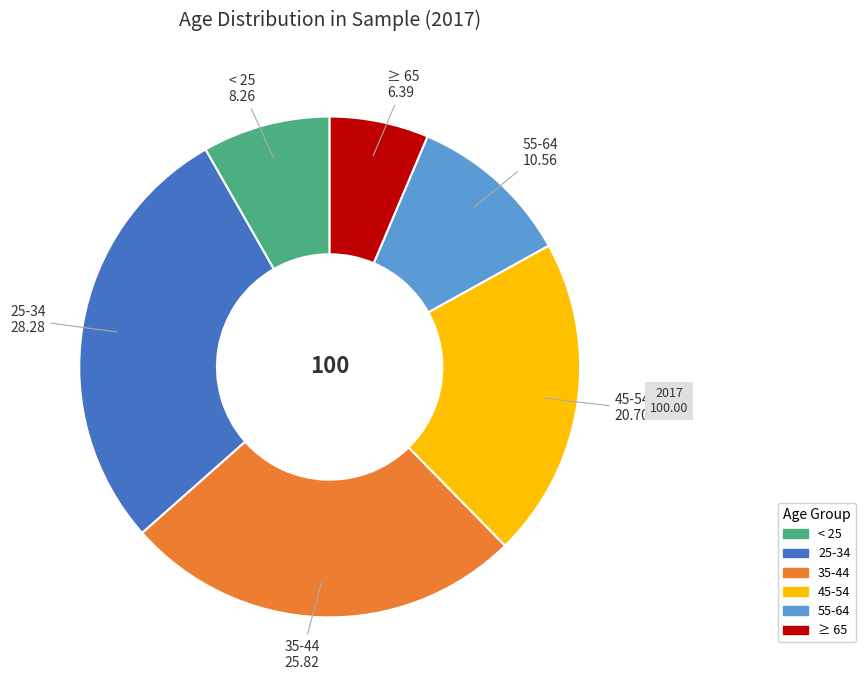

Approximately how many times larger is the value at 55-64 compared to 35-44?

0.4